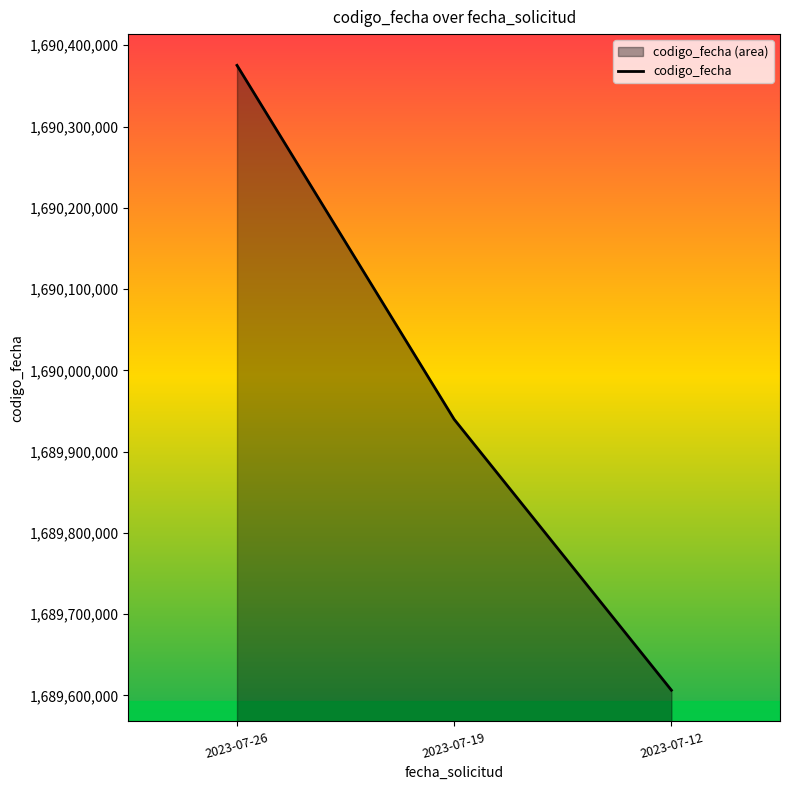

How many lines are shown in the chart?

1